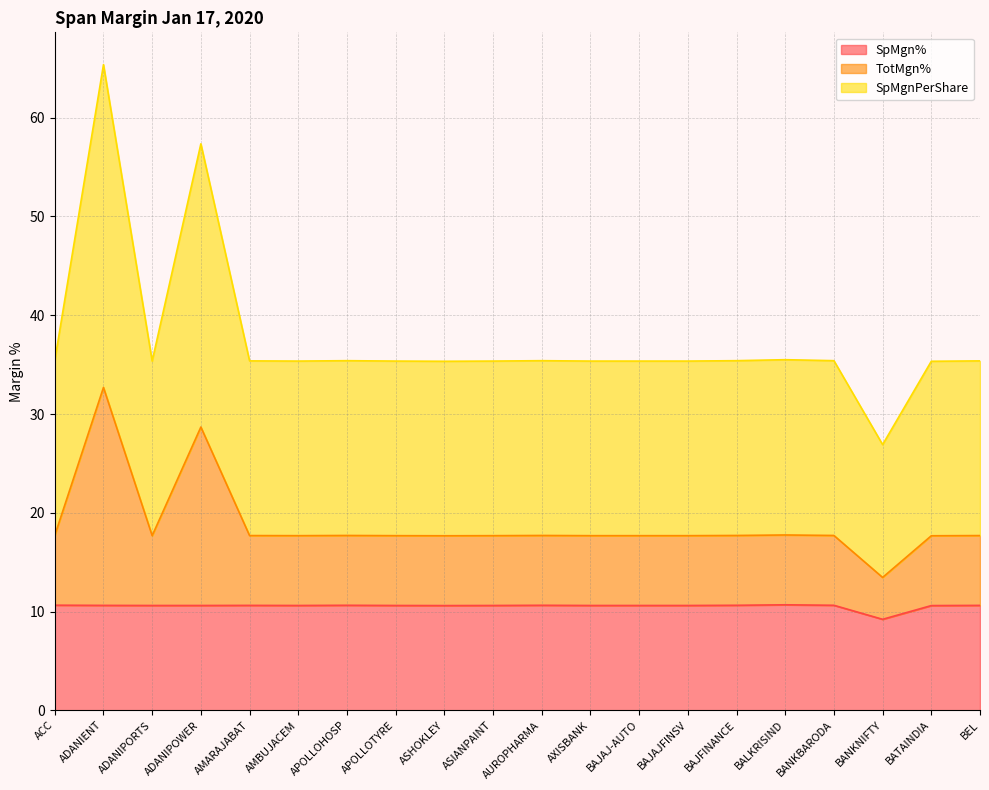

How many values in the SpMgn% series exceed 10?

19